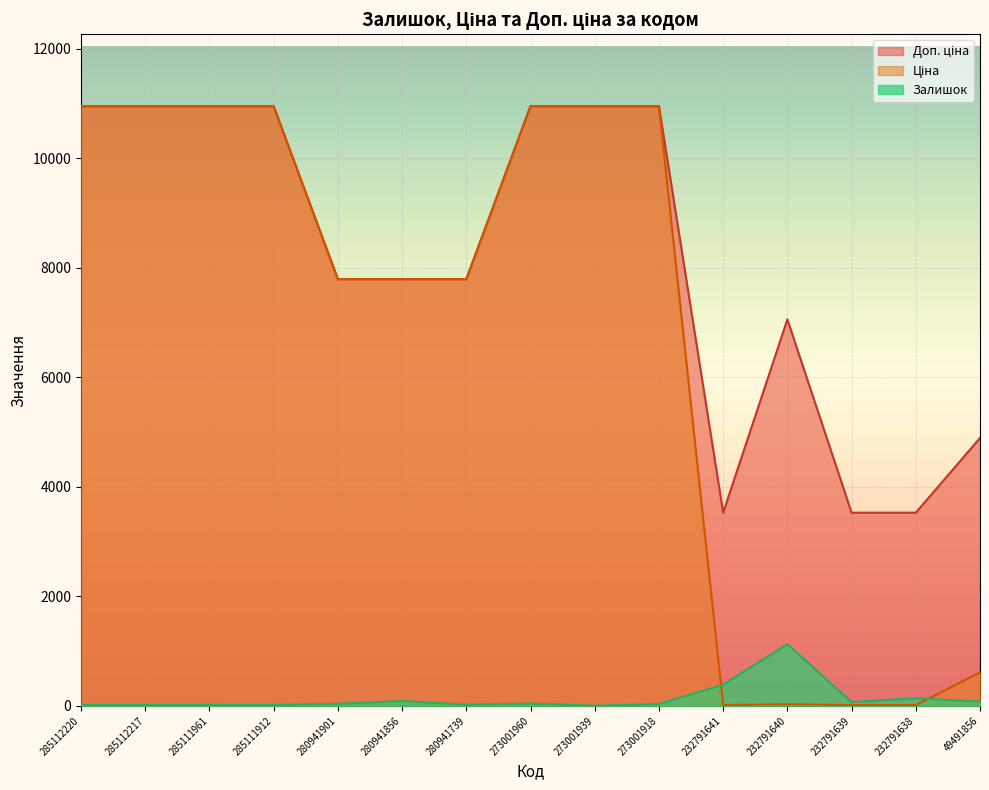

Which series has the largest total across all categories?

Доп. ціна